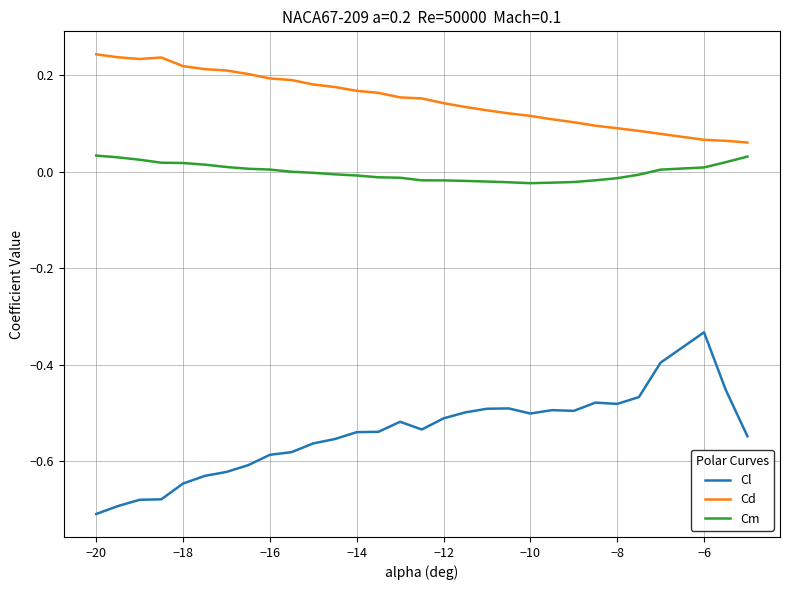

Which series has the largest total across all categories?

Cd